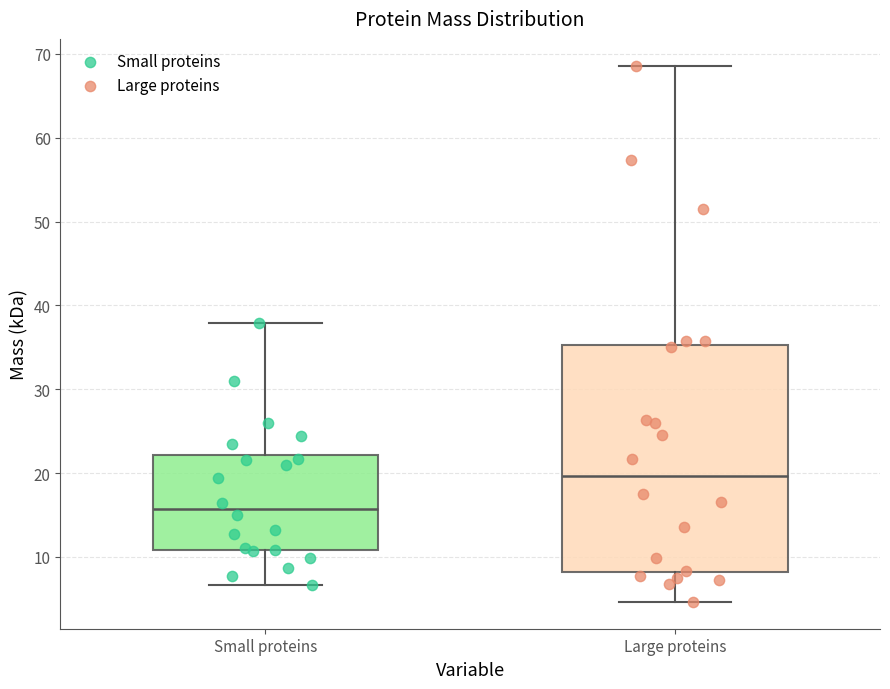

Which box is the tallest, from its lower edge to its upper edge?

Large proteins